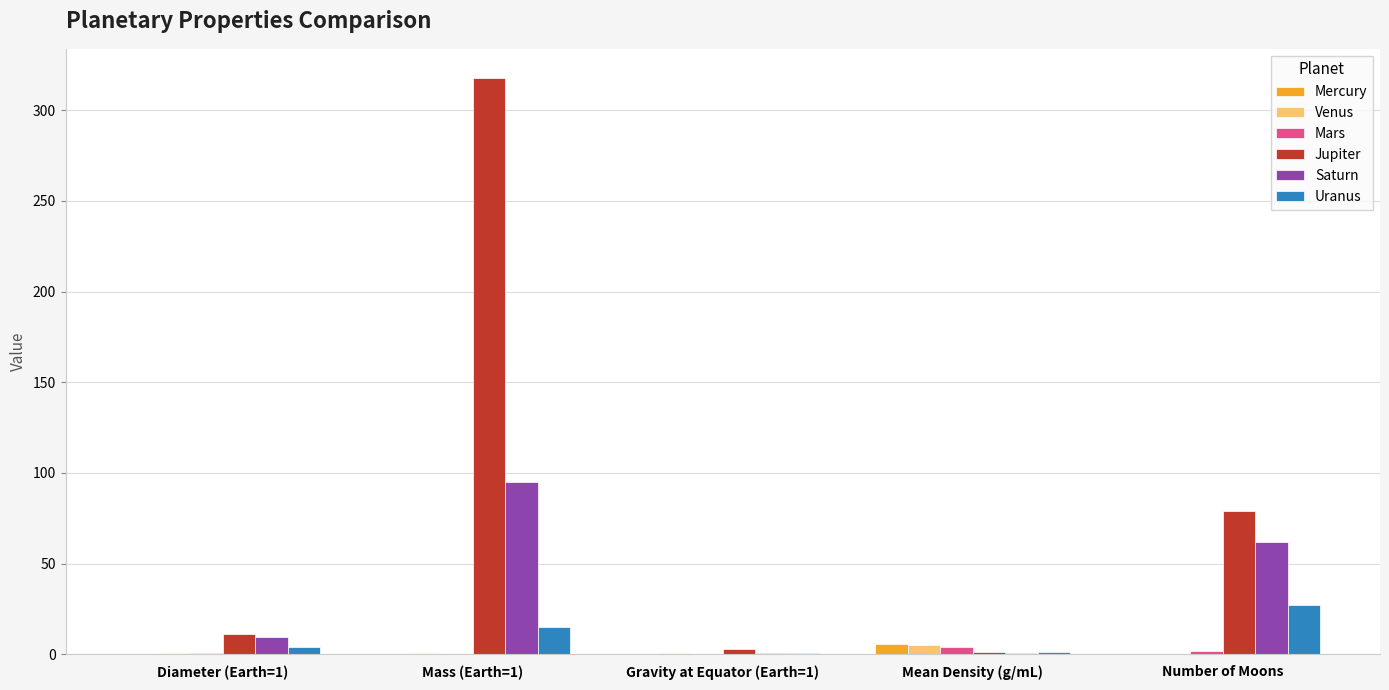

Is the value of Mars at Mass (Earth=1) greater than the value of Saturn at Mass (Earth=1)?

No